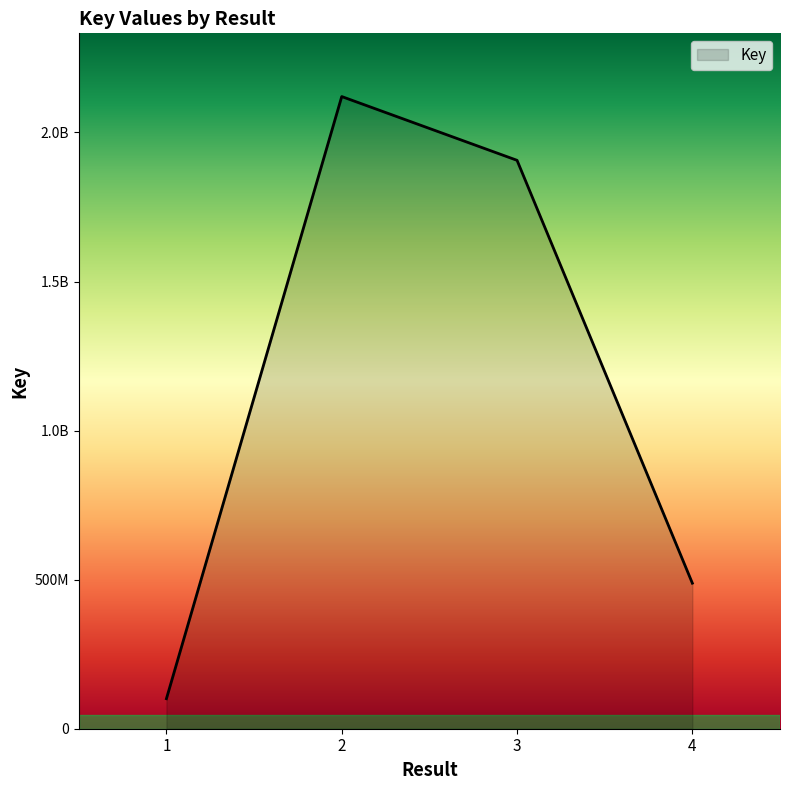

Rank the categories by value from lowest to highest.

1, 4, 3, 2